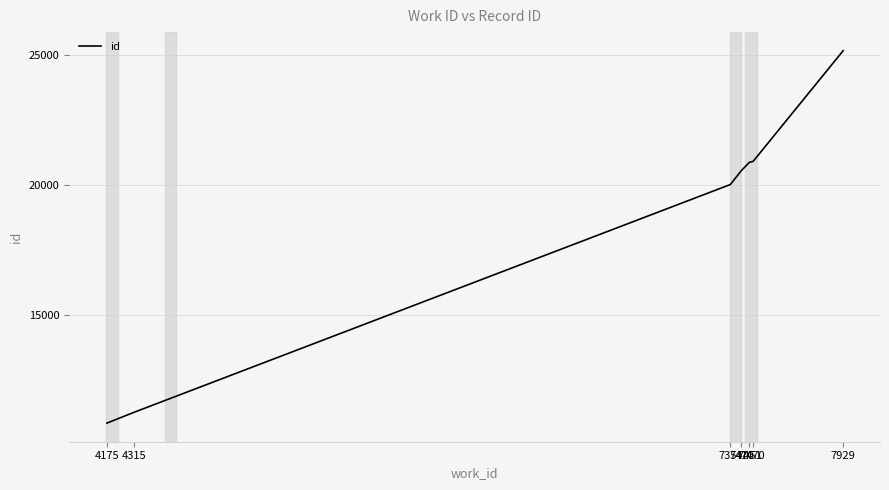

What is the sum of the values at 7929 and 7354?

45163